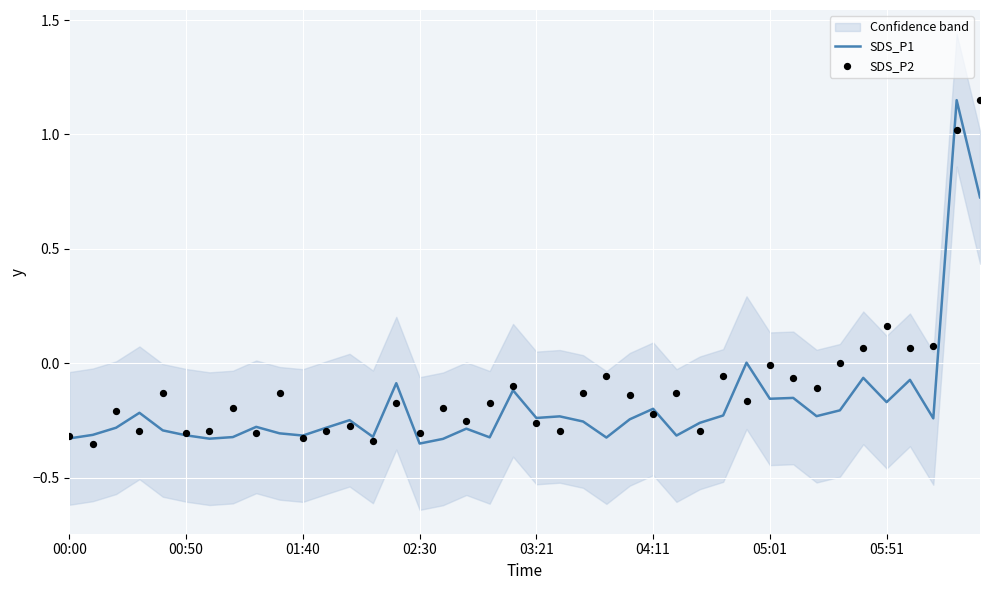

Which series reaches the minimum Y coordinate?

SDS_P1